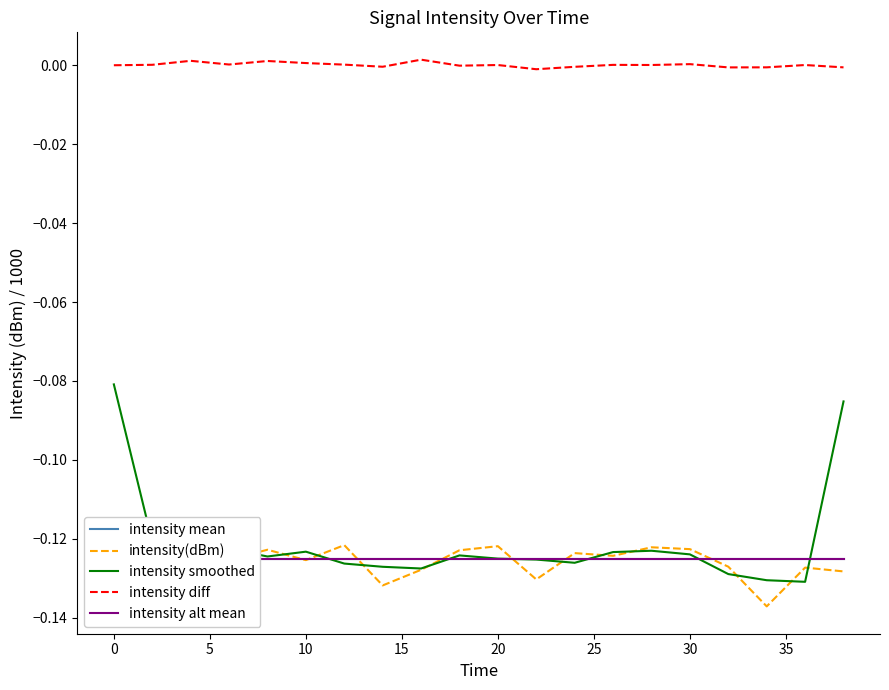

Which series has the largest total across all categories?

intensity diff